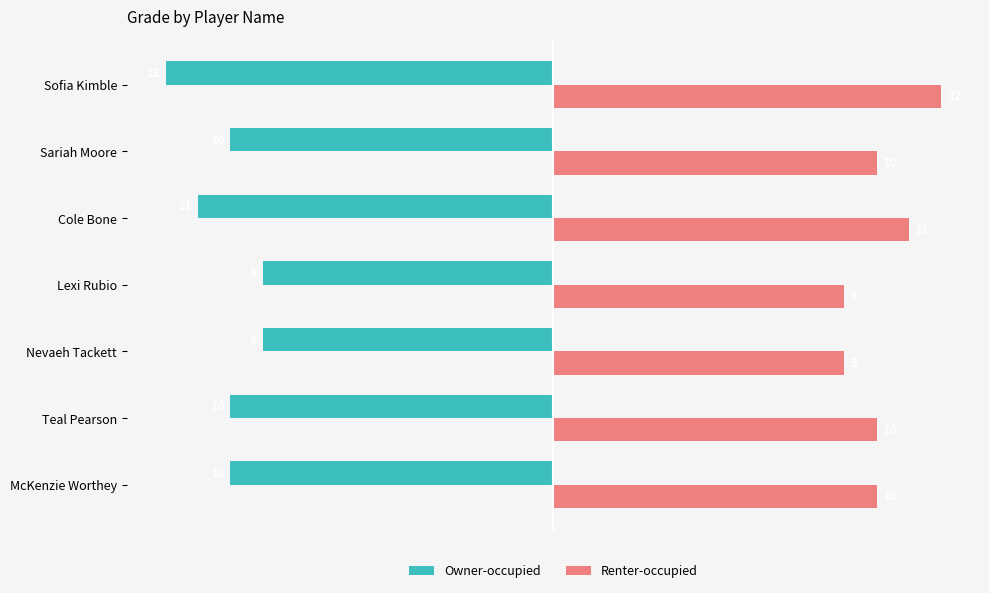

What is the sum of the Owner-occupied values at Lexi Rubio and Teal Pearson?

-19